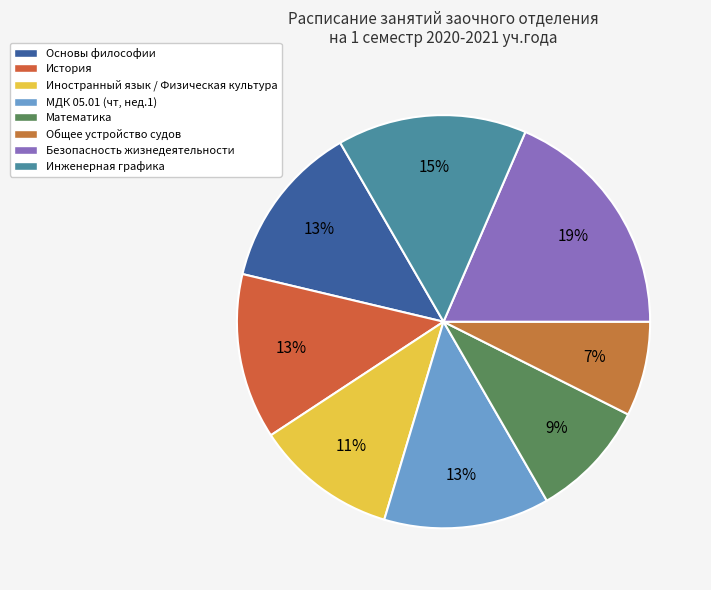

Count the number of slices in the pie.

8